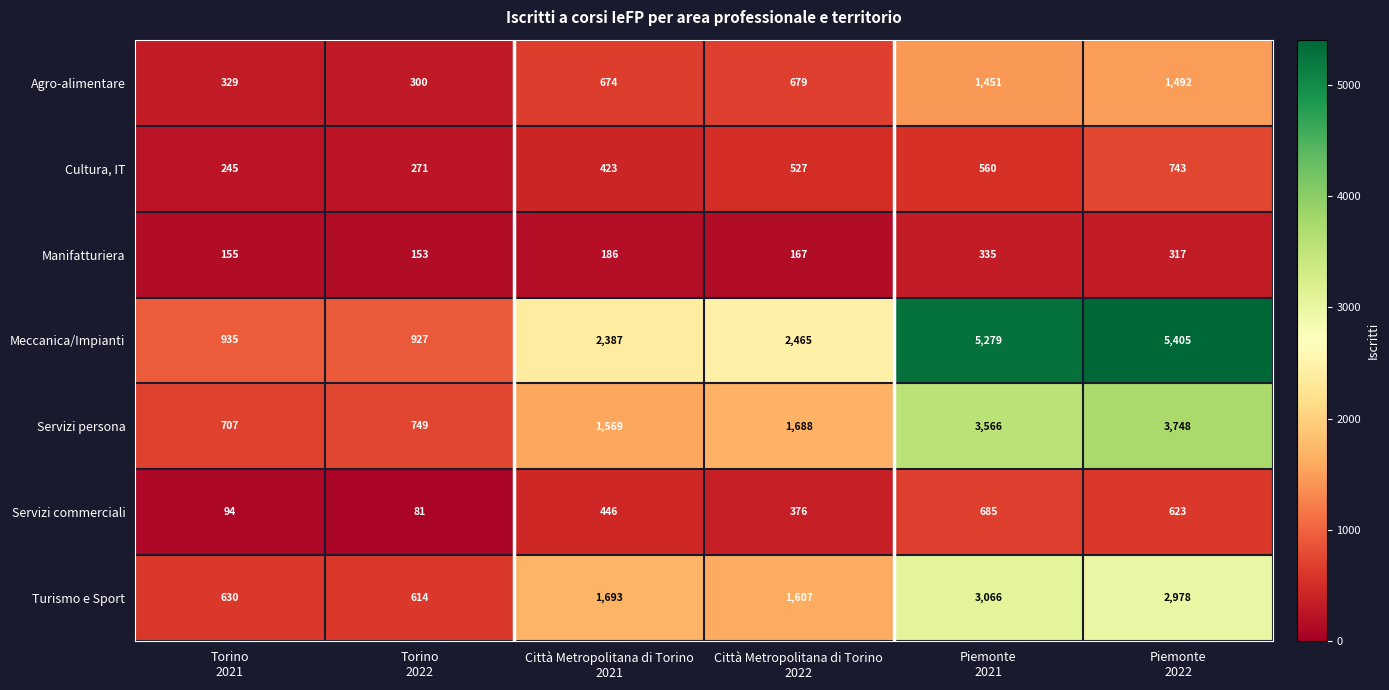

What is the maximum value shown in the chart?

5405